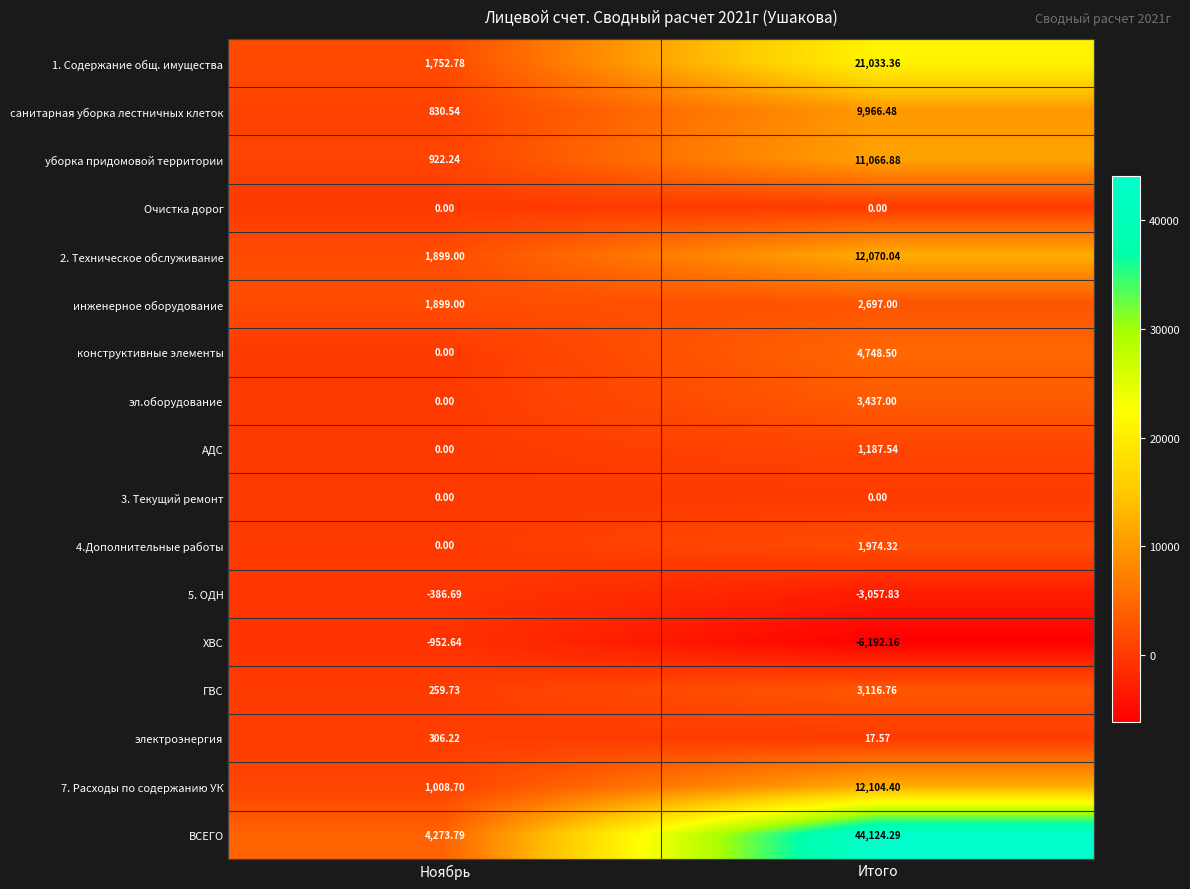

At which label does АДС first exceed 1187?

Итого